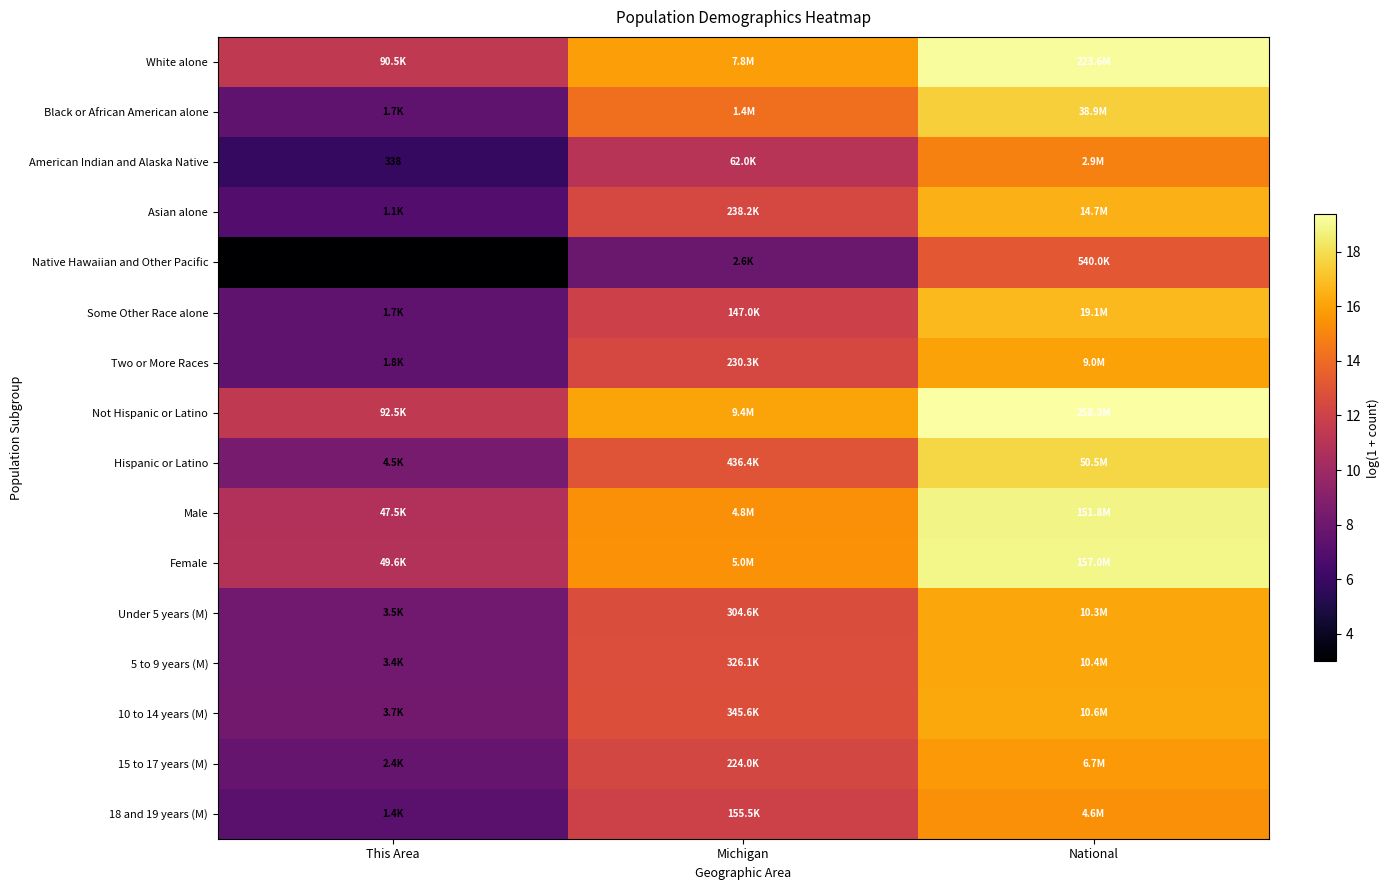

At Michigan, list the series in order from smallest to largest.

Native Hawaiian and Other Pacific, American Indian and Alaska Native, Some Other Race alone, 18 and 19 years (M), 15 to 17 years (M), Two or More Races, Asian alone, Under 5 years (M), 5 to 9 years (M), 10 to 14 years (M), Hispanic or Latino, Black or African American alone, Male, Female, White alone, Not Hispanic or Latino